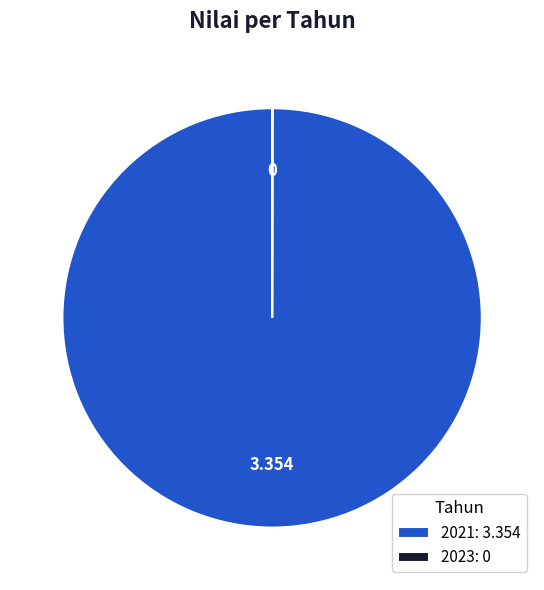

Is there a majority slice in this chart?

Yes